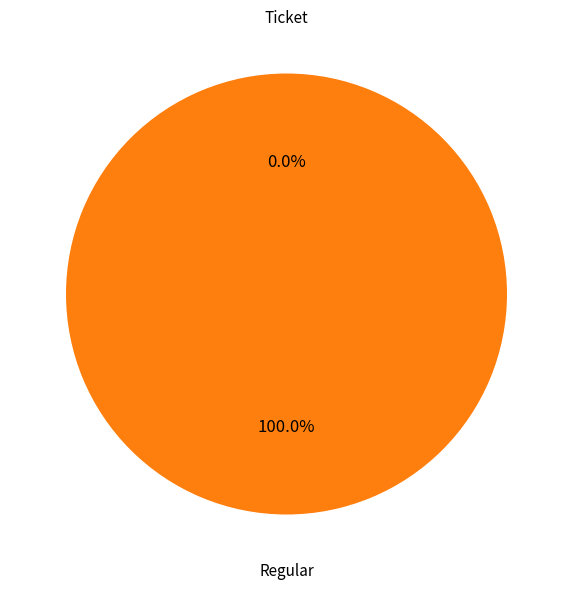

Is there any slice that represents more than half of the pie?

Yes